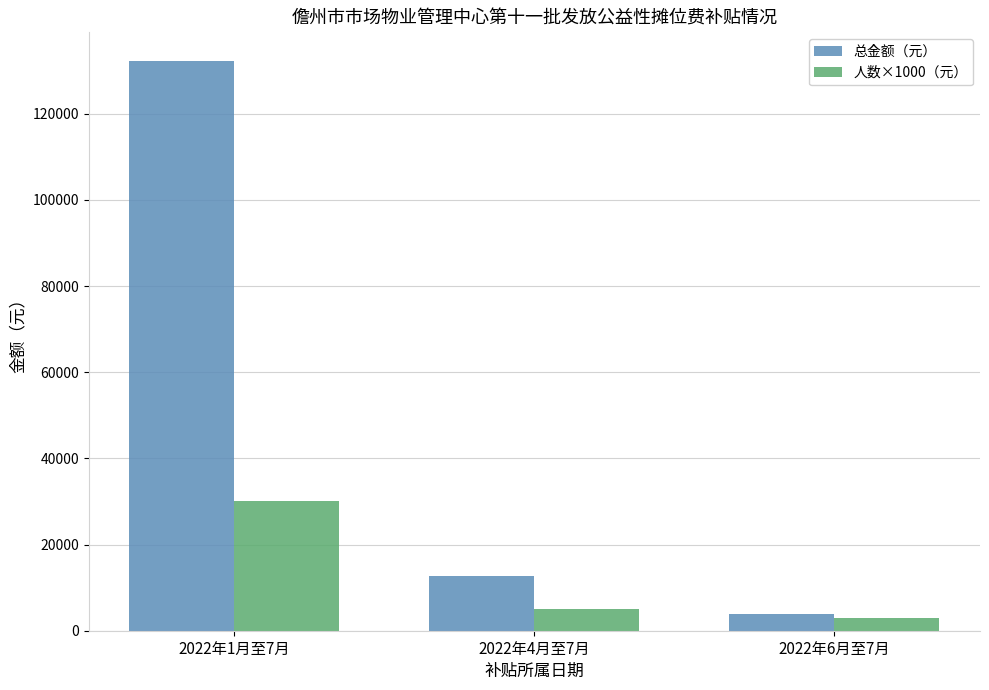

What is the value of the 人数×1000（元） bar at the 3rd from the left?

3000